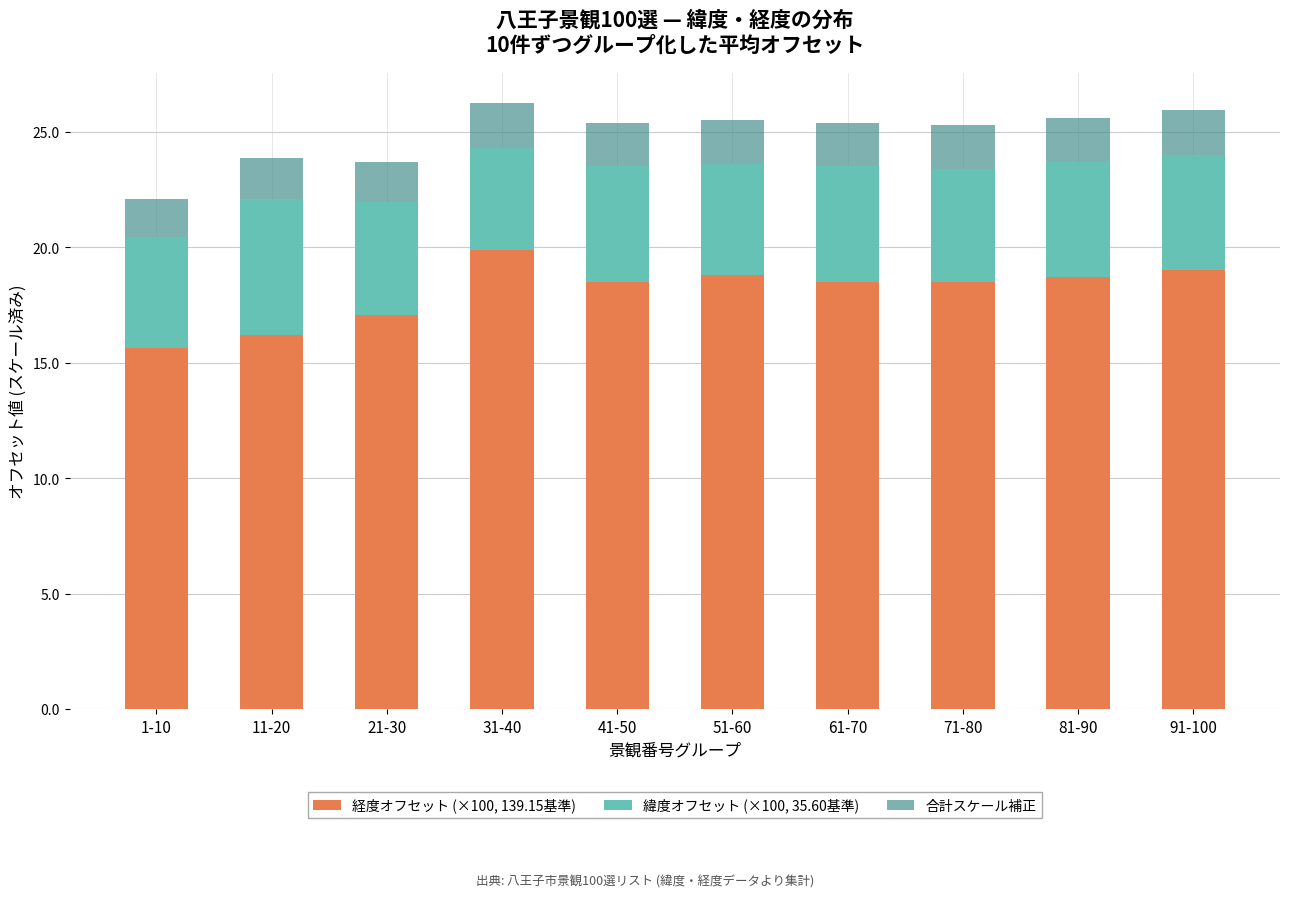

At which label does 経度オフセット (×100, 139.15基準) first exceed 18?

31-40